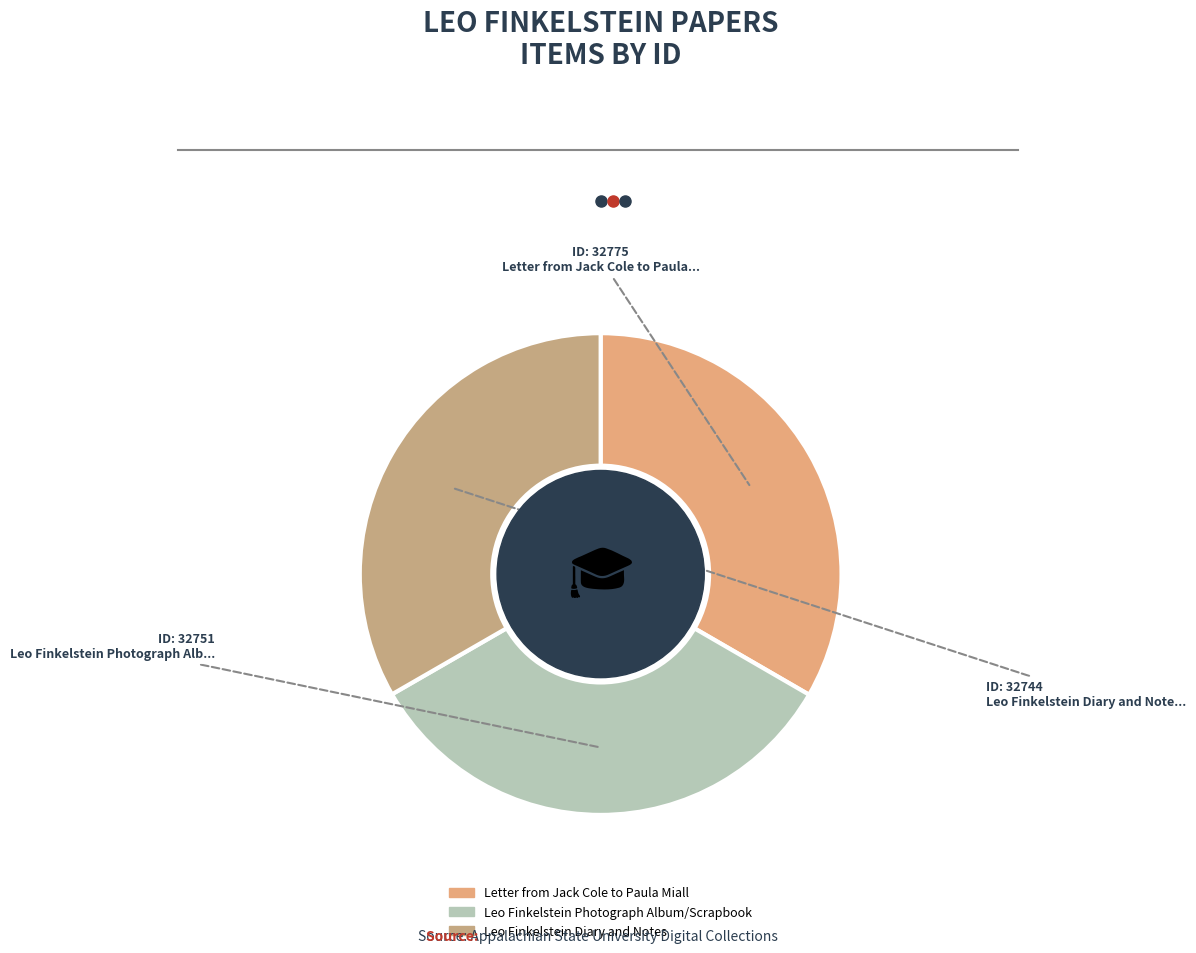

What percentage do Leo Finkelstein Photograph Album/Scrapbook and Leo Finkelstein Diary and Notes together represent?

66.6%